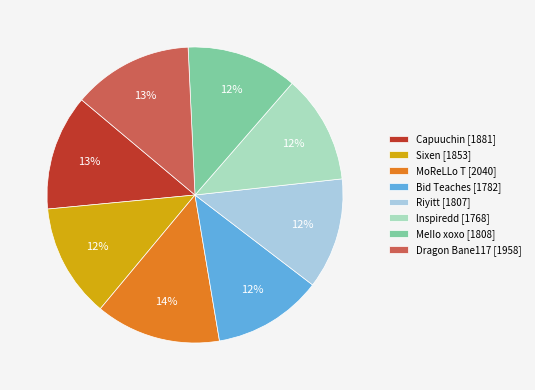

Is the sum of Bid Teaches and Riyitt greater than half?

No